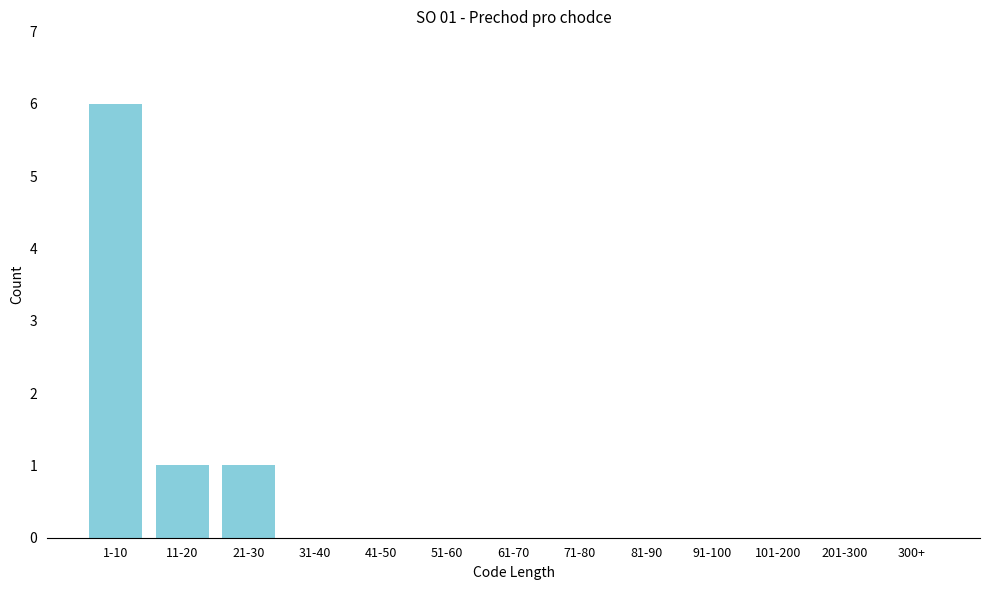

Reading left to right, transcribe all the data shown in this chart.

1-10=6	11-20=1	21-30=1	31-40=0	41-50=0	51-60=0	61-70=0	71-80=0	81-90=0	91-100=0	101-200=0	201-300=0	300+=0